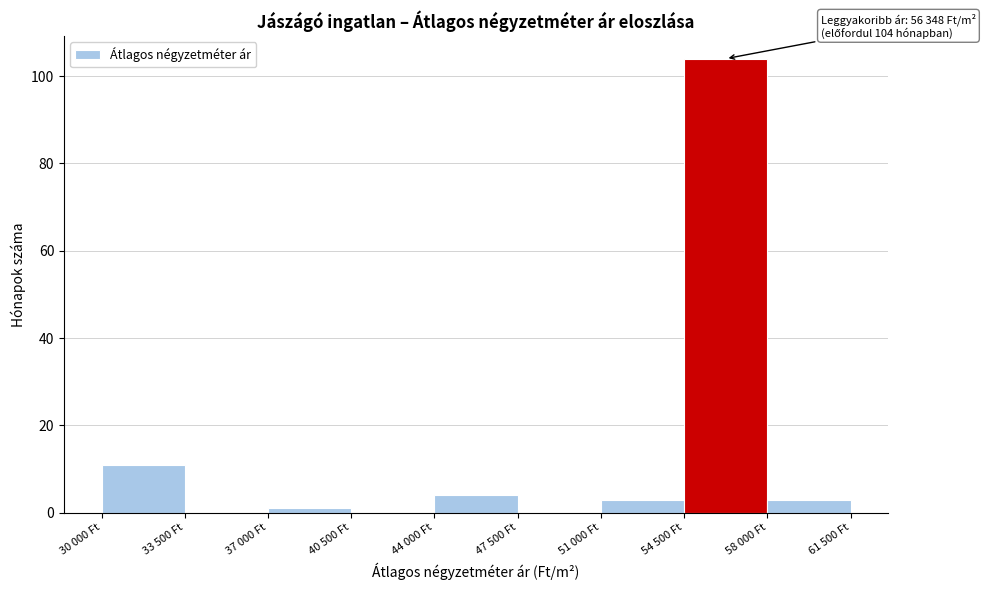

Reading right to left, transcribe all the data shown in this chart.

58 000 Ft=3	54 500 Ft=104	51 000 Ft=3	47 500 Ft=0	44 000 Ft=4	40 500 Ft=0	37 000 Ft=1	33 500 Ft=0	30 000 Ft=11